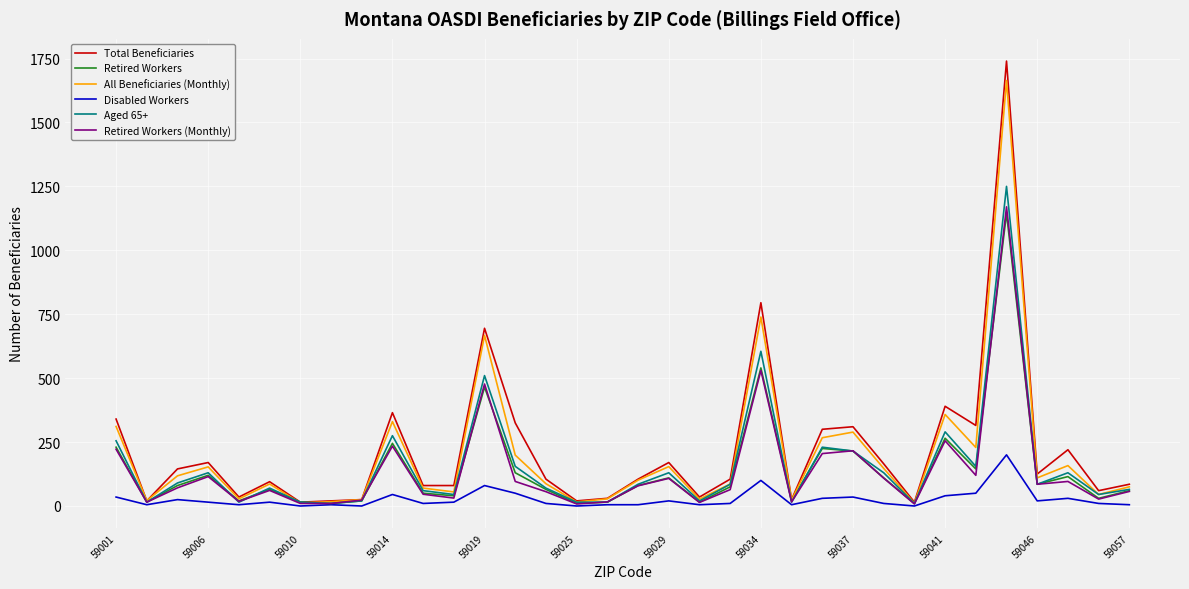

What is the maximum value shown in the chart?

1740